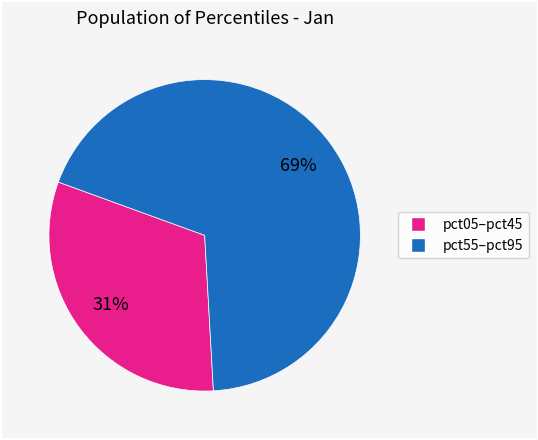

To the nearest percent, what is the average slice percentage?

50%